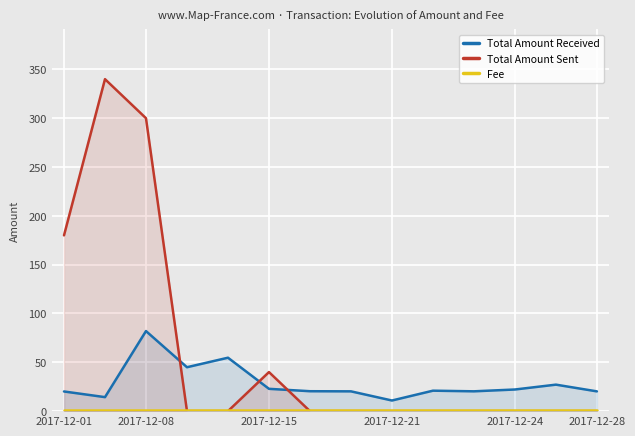

The value of Total Amount Sent at 2017-12-28 is 120.0. True or false?

False